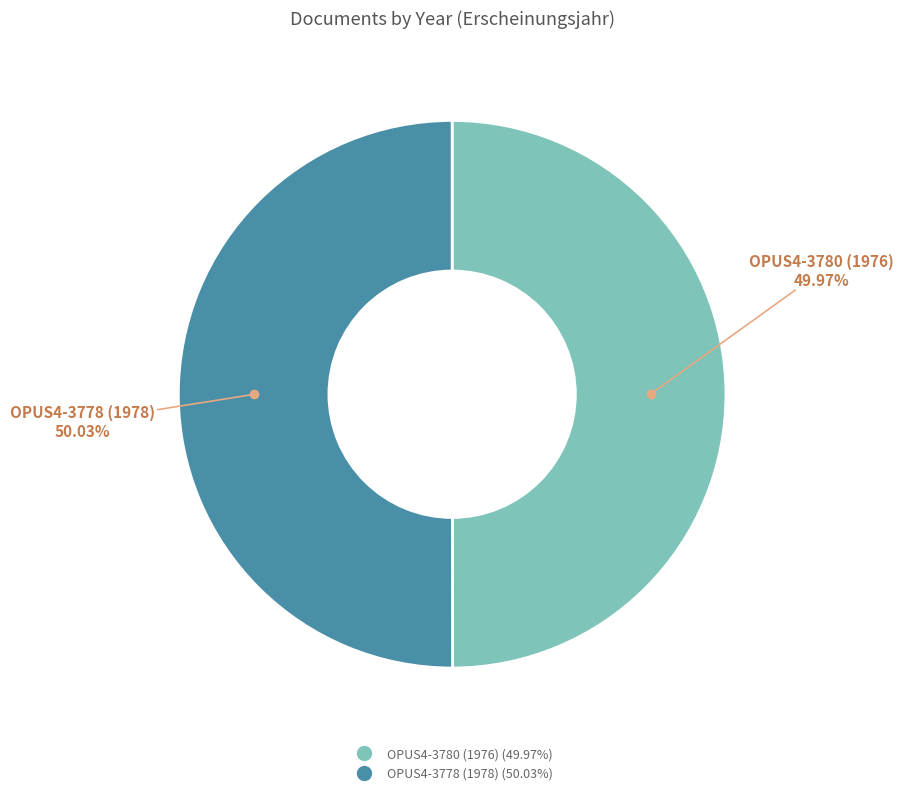

Approximately how many times larger is the value at OPUS4-3780 (1976) compared to OPUS4-3778 (1978)?

1.0